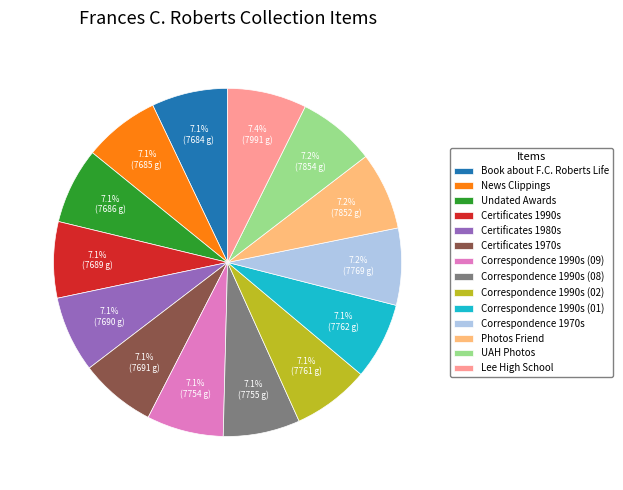

Does Photos Friend account for over 50% of the chart?

No